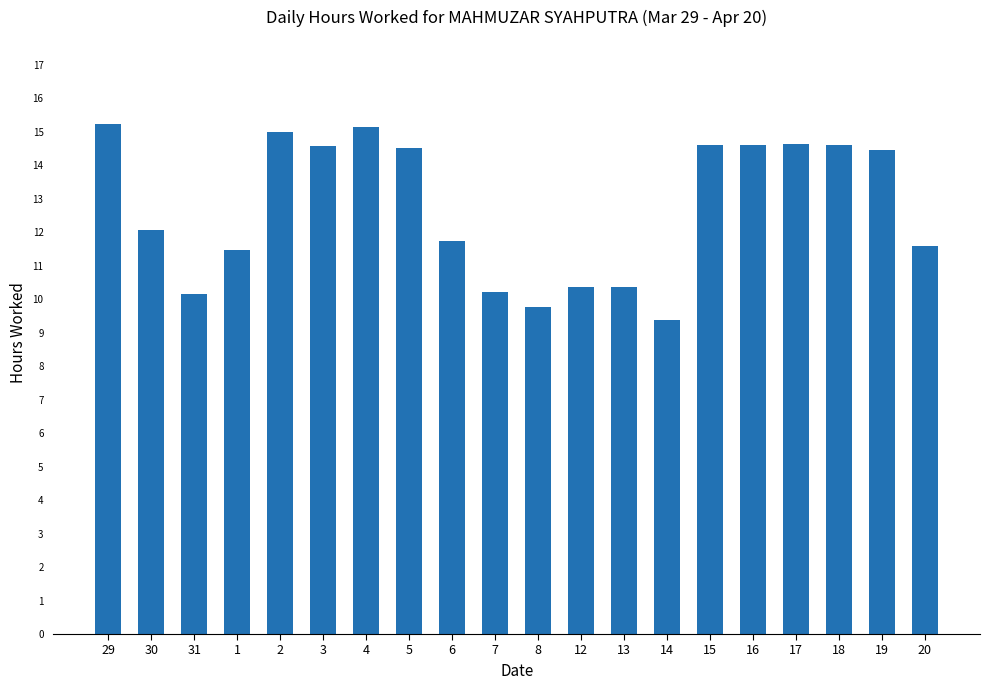

What position from the right is 18?

3